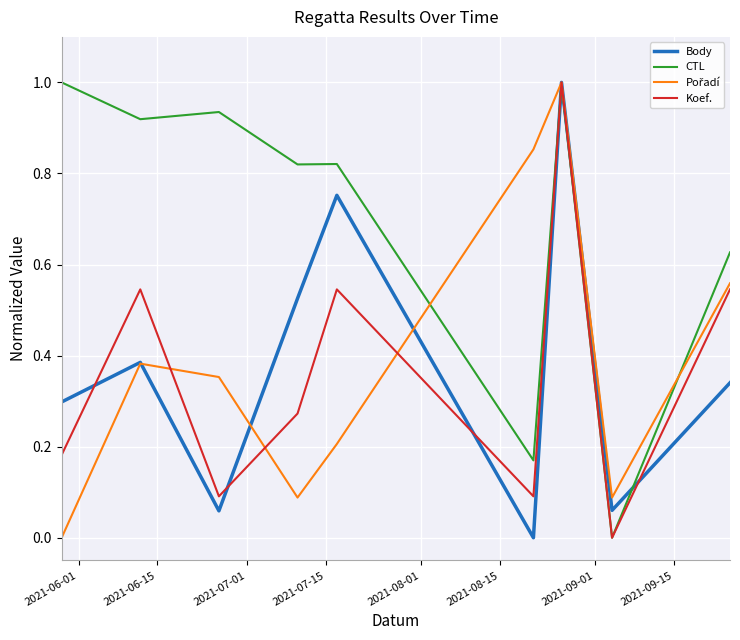

Which series has the largest total across all categories?

CTL